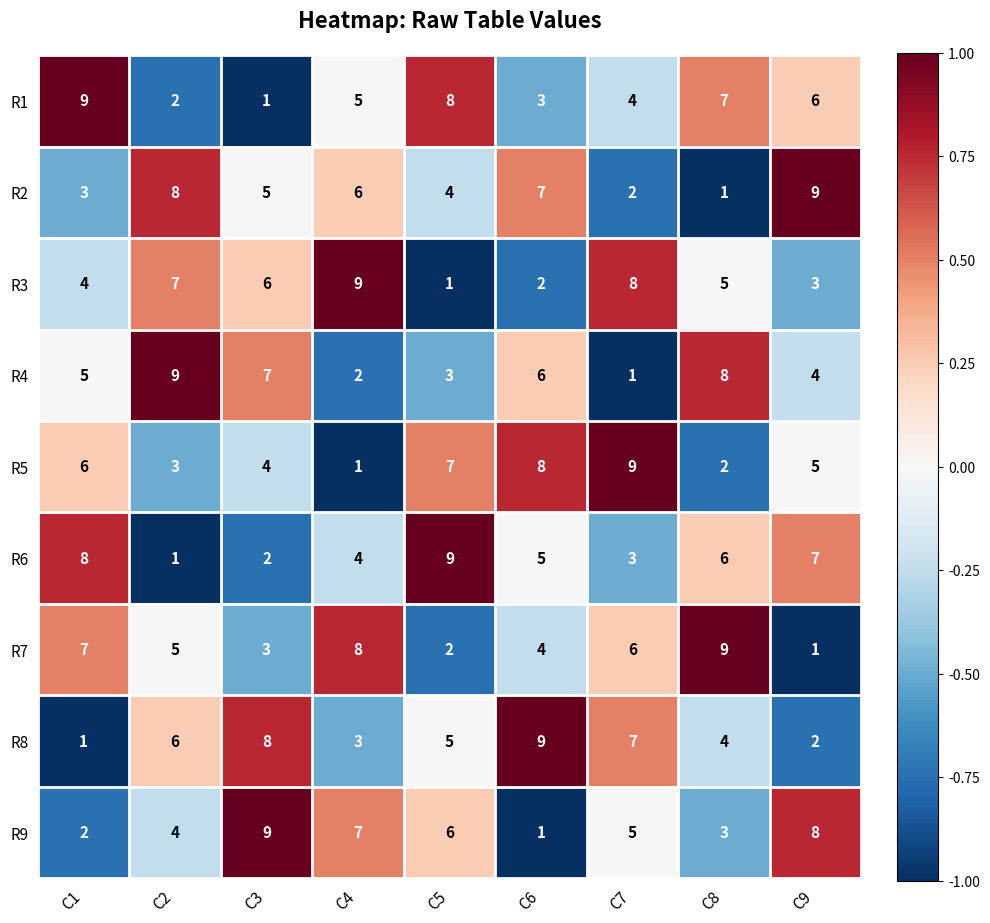

The value of R2 at C2 is 5. True or false?

False